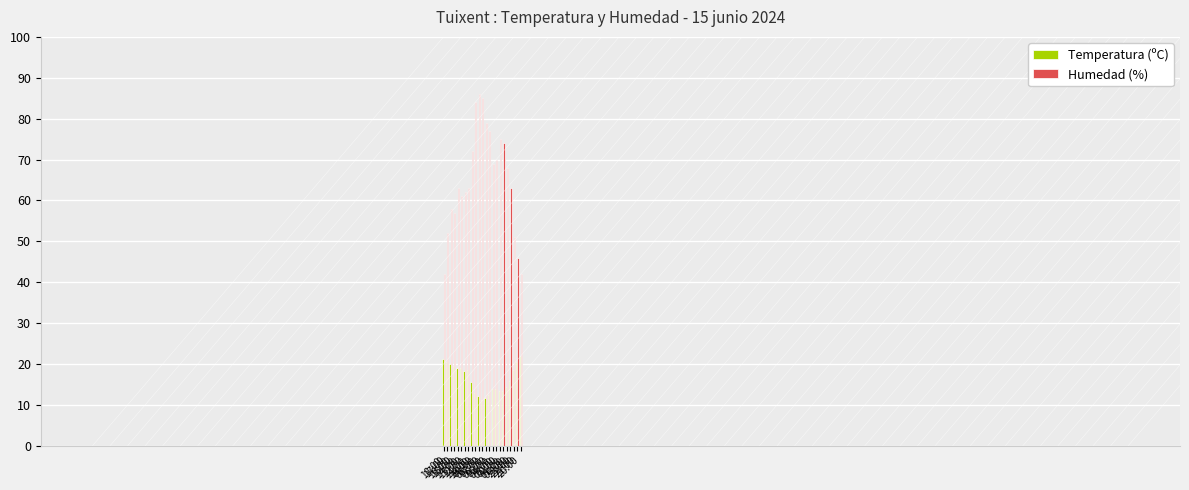

What is the smallest value displayed?

11.1